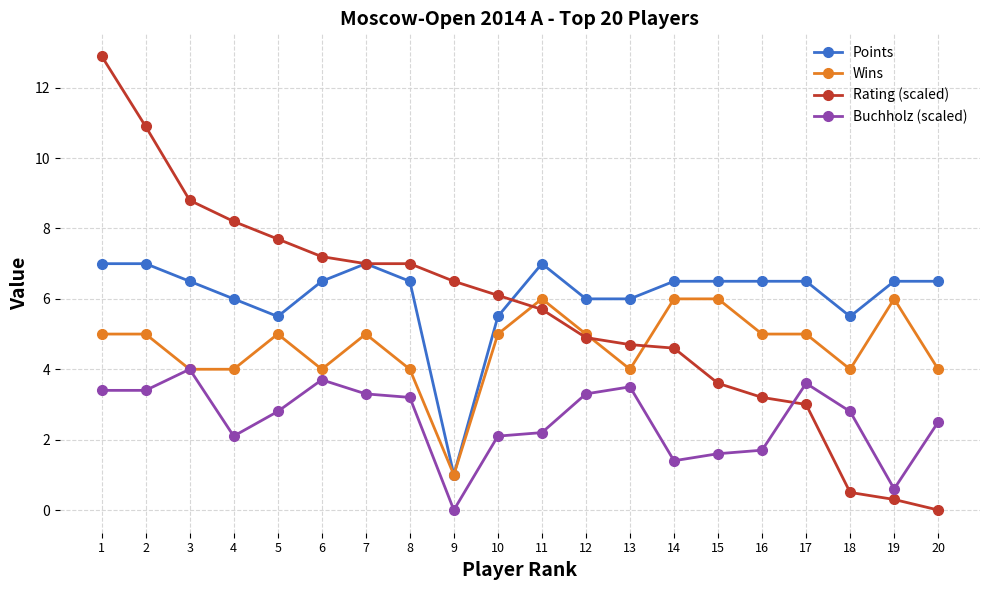

How many Wins values are between 4 and 5?

15